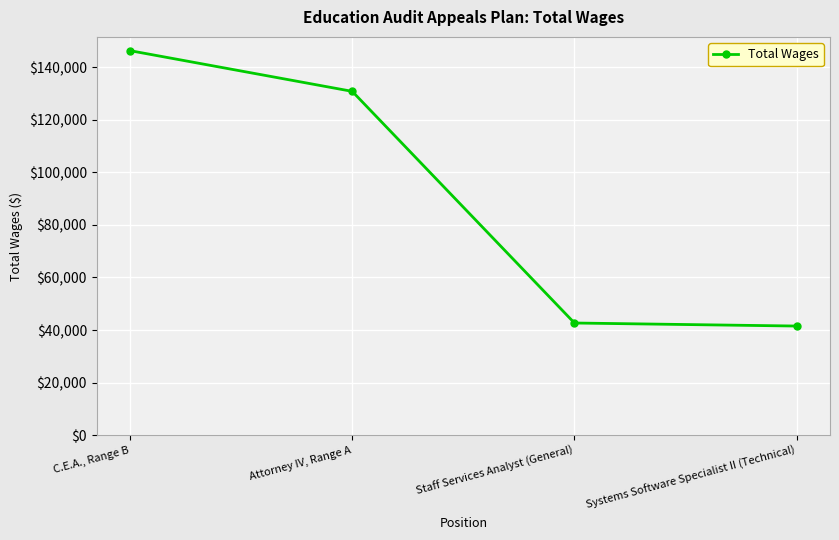

What is the difference between the second highest and second lowest values?

88074.2